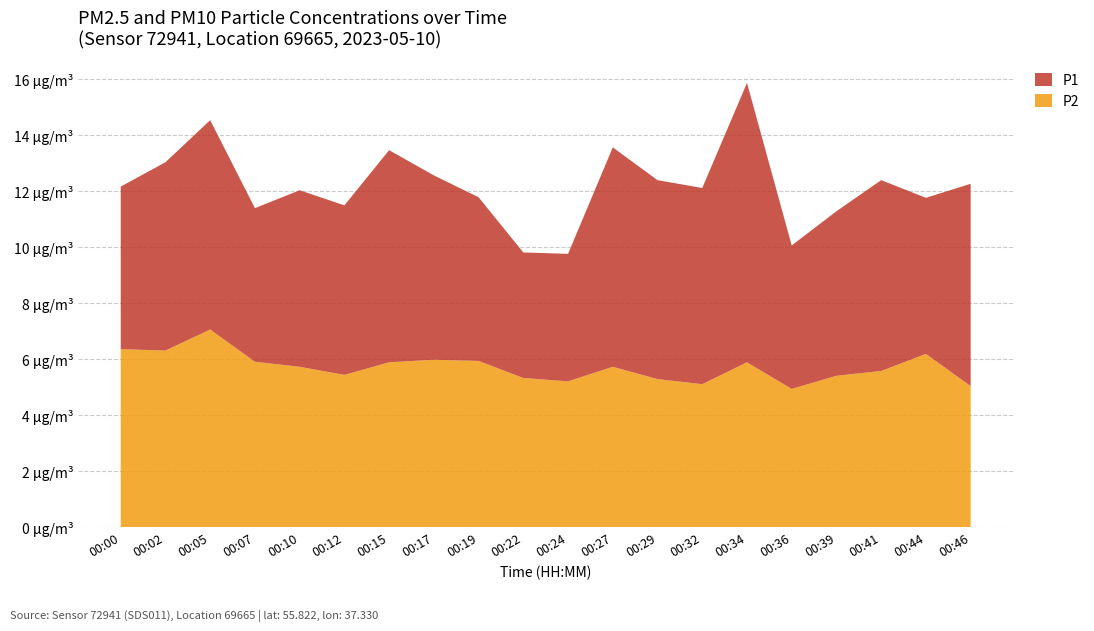

Reading left to right, list all the values displayed in this chart.

P1: 12.2	13.0	14.5	11.4	12.0	11.5	13.4	12.6	11.8	9.8	9.8	13.6	12.4	12.1	15.8	10.1	11.3	12.4	11.8	12.2
P2: 6.3	6.3	7.0	5.9	5.7	5.4	5.9	6.0	5.9	5.3	5.2	5.7	5.3	5.1	5.9	4.9	5.4	5.6	6.2	5.0